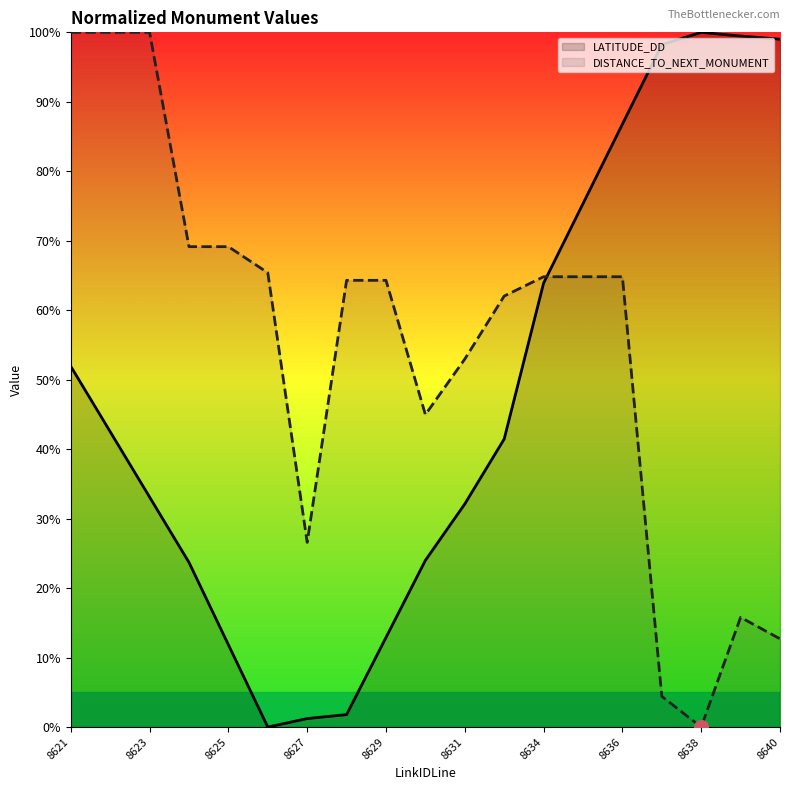

How many interior local valleys does the DISTANCE_TO_NEXT_MONUMENT series have?

3